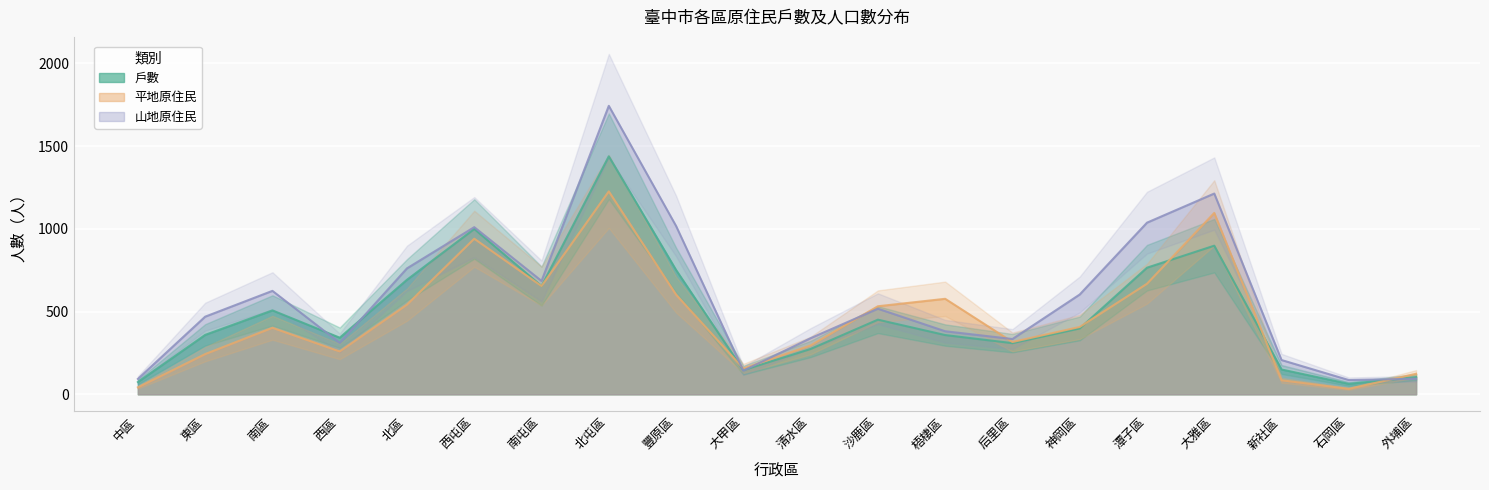

Which category has the highest value in the 戶數 series?

北屯區